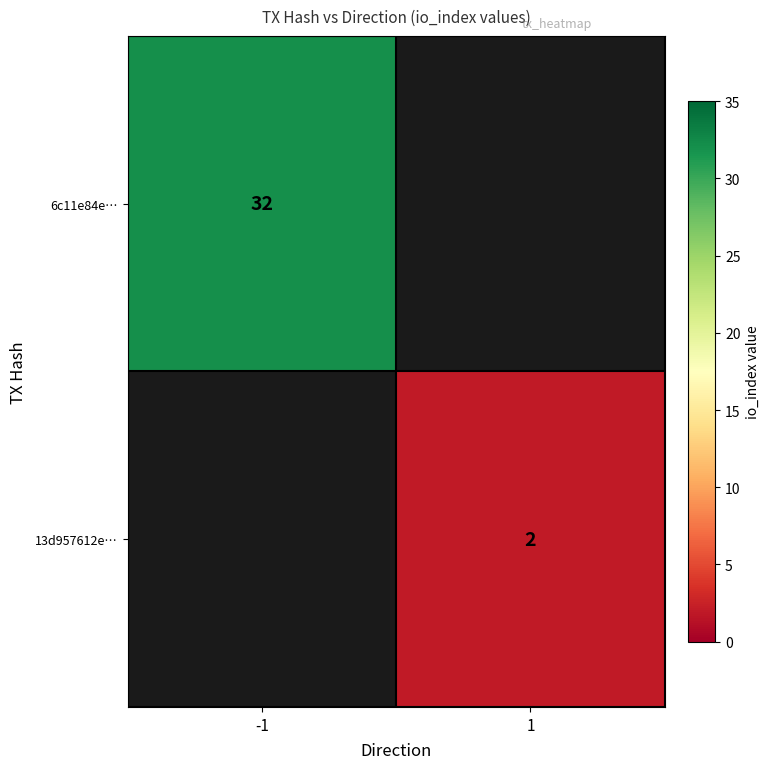

Is it true that 13d957612e… equals 3 at 1?

False